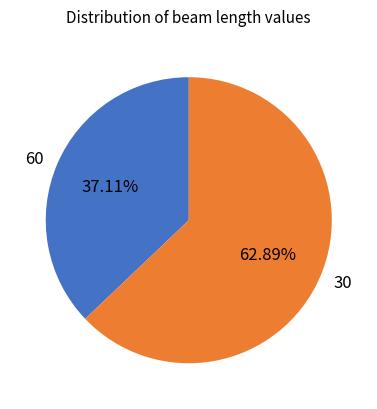

What is the ratio of the value at 30 to the value at 60?

1.7